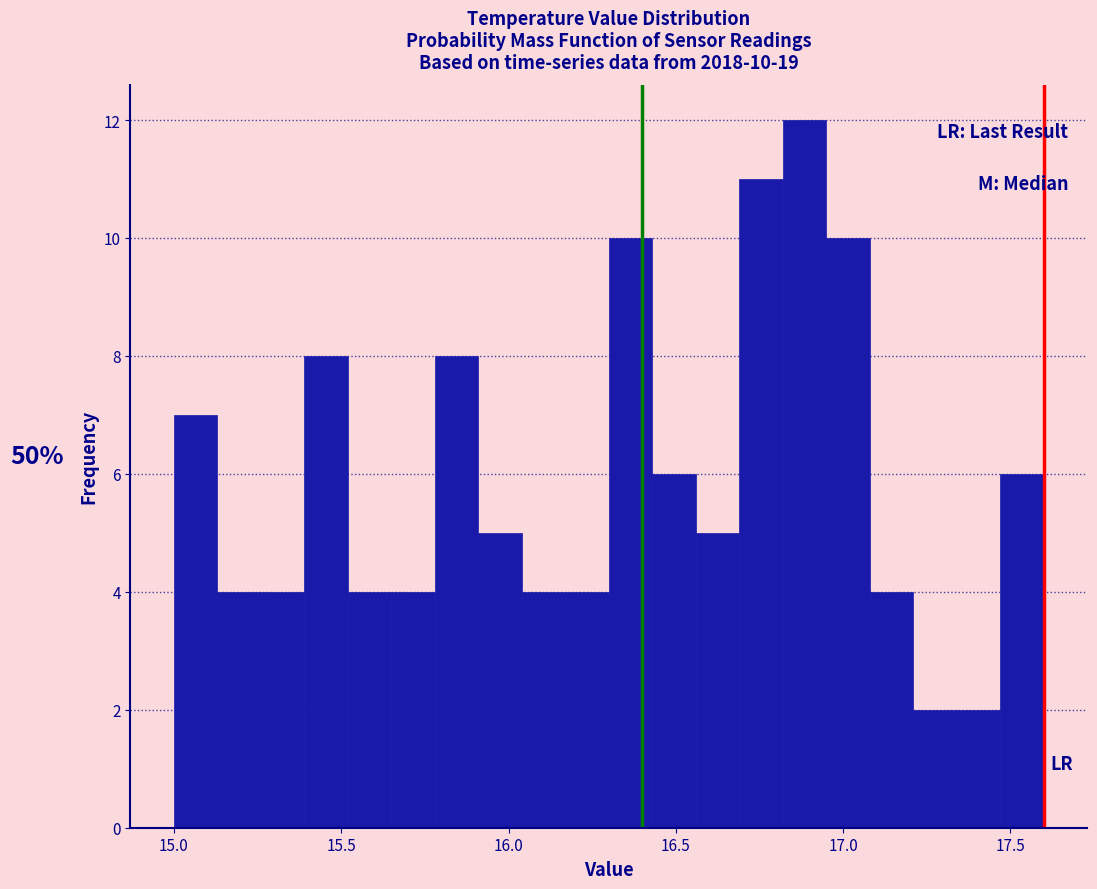

Read against the x-axis, roughly where is the centre of the tallest bar?

16.90